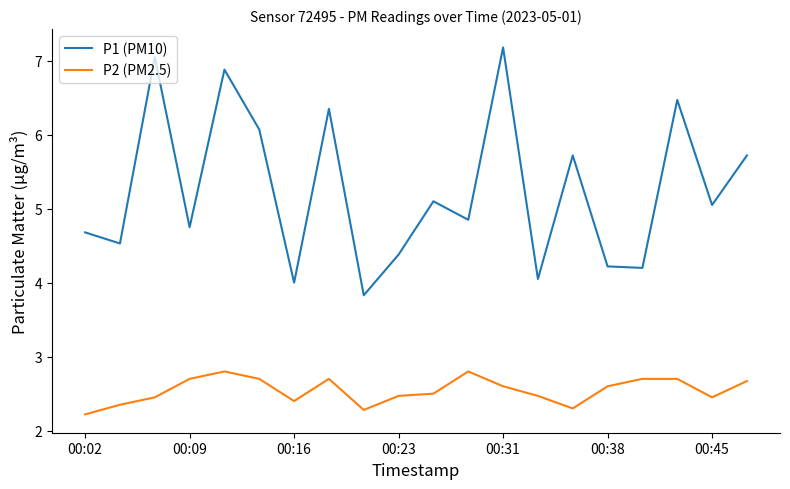

What is the minimum value for P2 (PM2.5)?

2.2